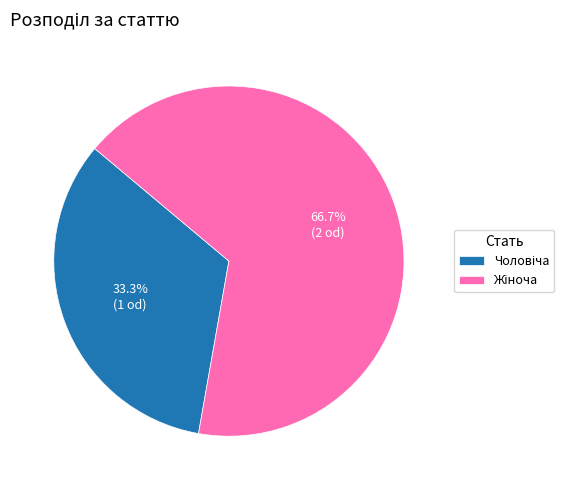

Is there any slice that represents more than half of the pie?

Yes